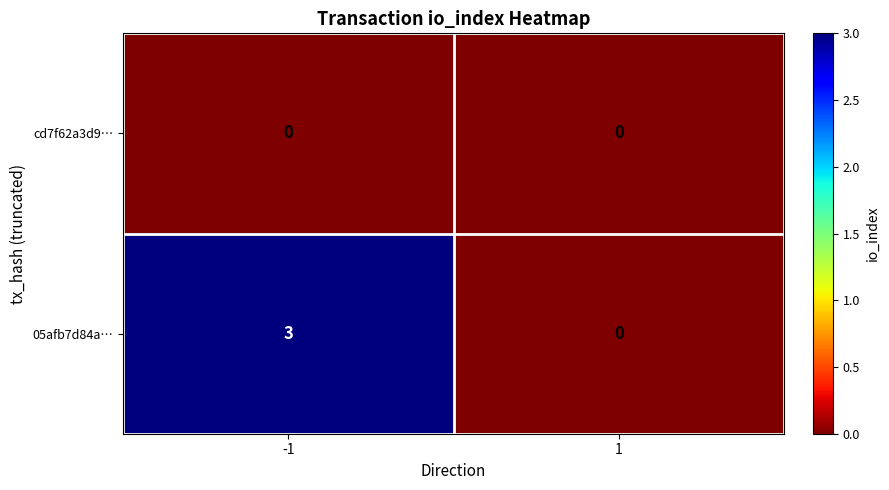

The 05afb7d84a… series shows 3 at -1. True or false?

True